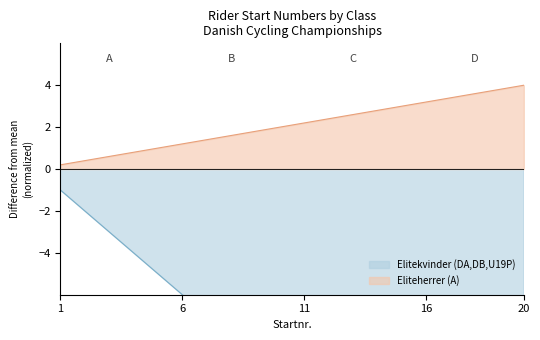

The Eliteherrer (A) series shows 5.0 at 16. True or false?

False